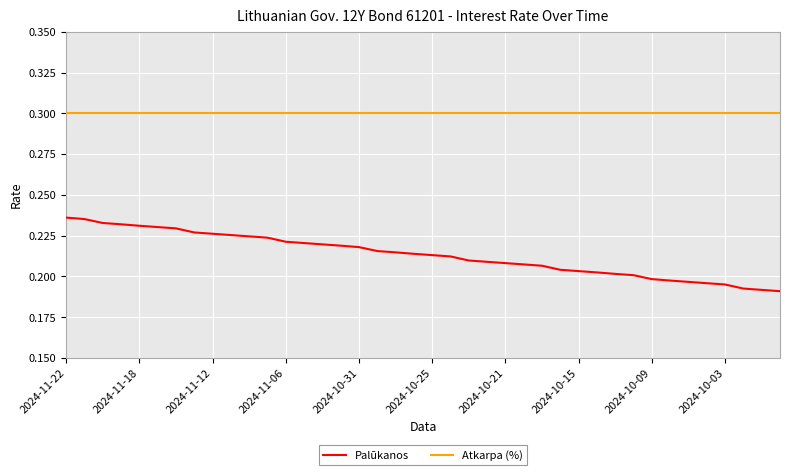

True or false: Atkarpa (%) and Palūkanos intersect in this chart.

False